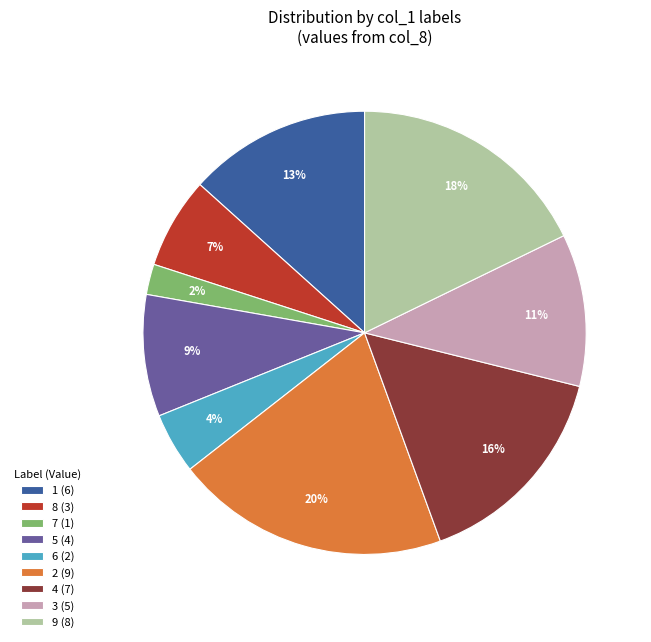

Which slice is the smallest?

7